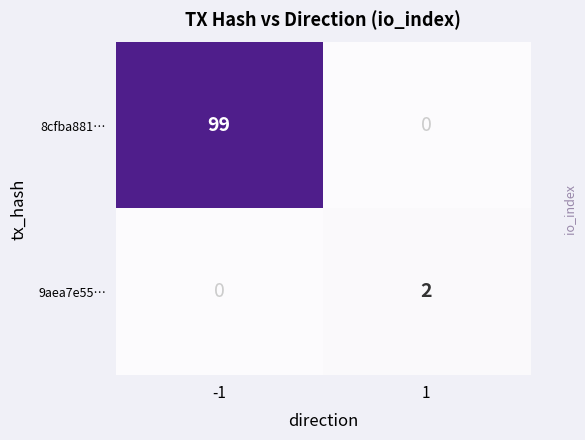

What is the maximum value shown in the chart?

99